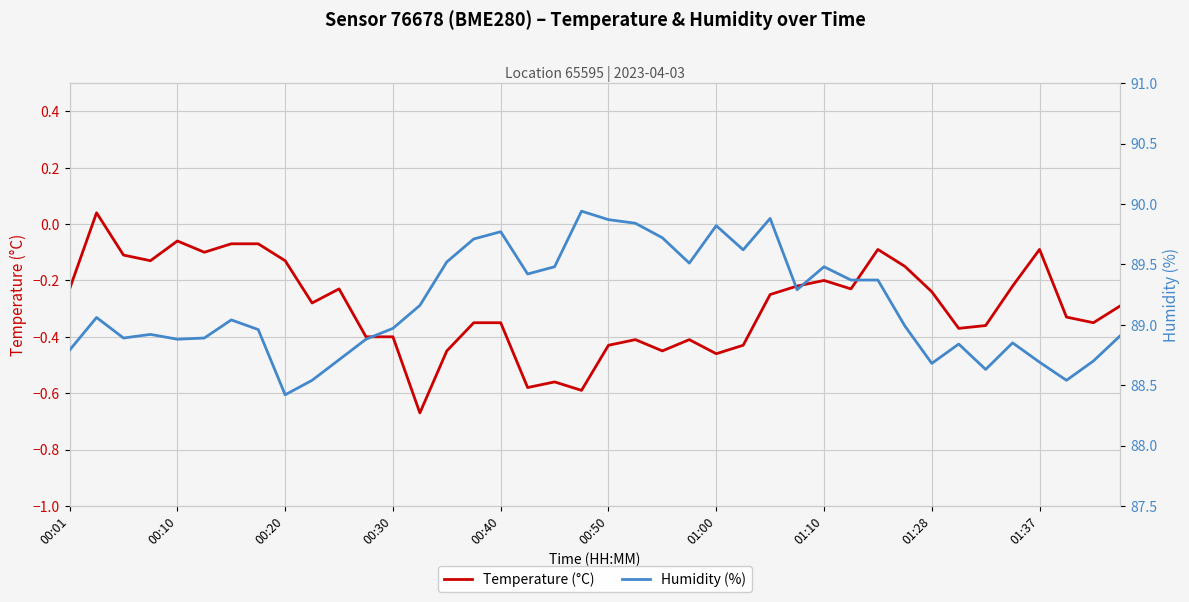

True or false: Temperature (°C) has a value of -0.0 at 00:10.

False